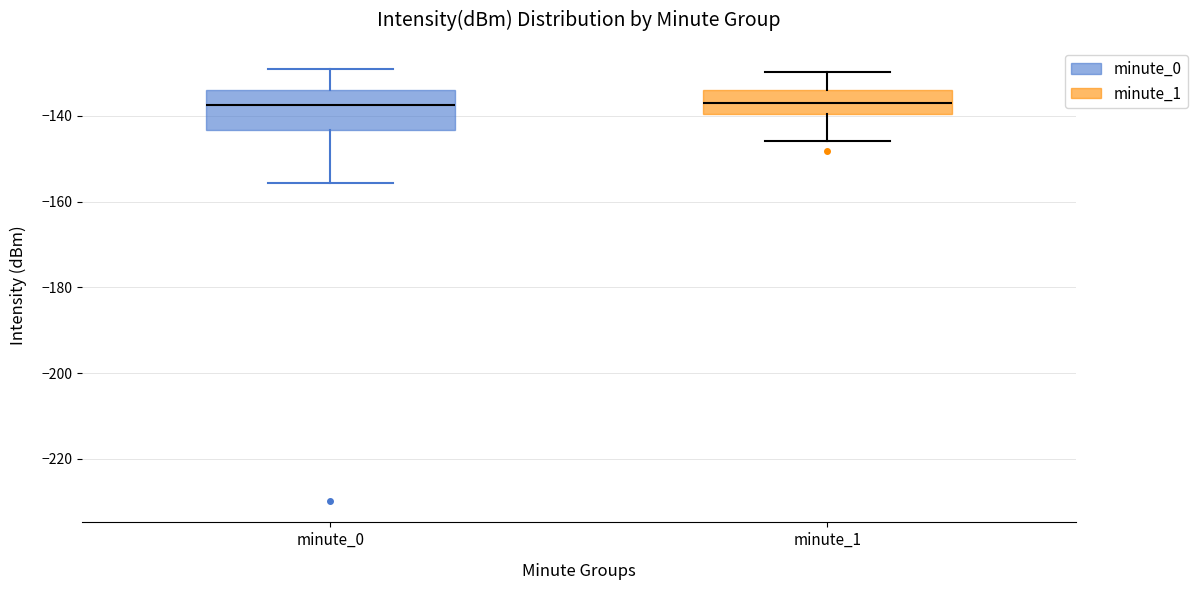

Reading left to right, transcribe this box plot: for each box, give where its median line is, the range the box spans, and where its two whiskers end, as read against the y-axis. The values are not printed on the chart, so give them approximately, as read against the axis.

minute_0: median -138, box -144 to -134, whiskers -156 to -128
minute_1: median -136, box -140 to -134, whiskers -146 to -130